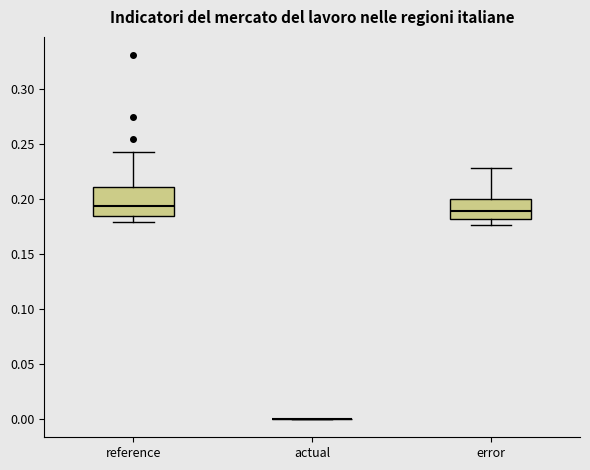

Which box is the tallest, from its lower edge to its upper edge?

reference